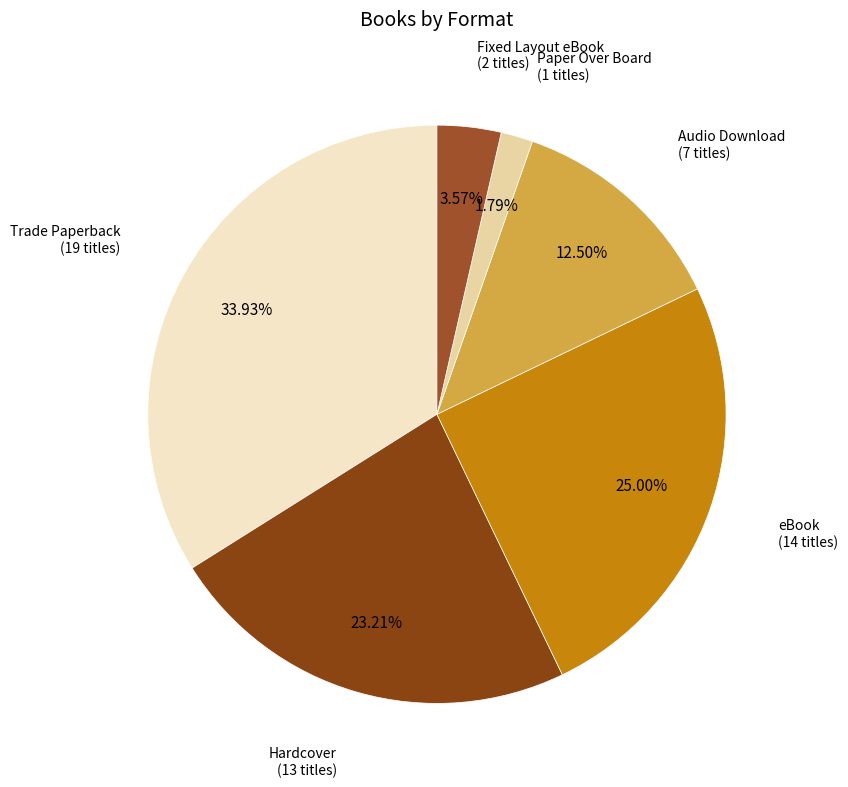

How many segments does this pie chart have?

6